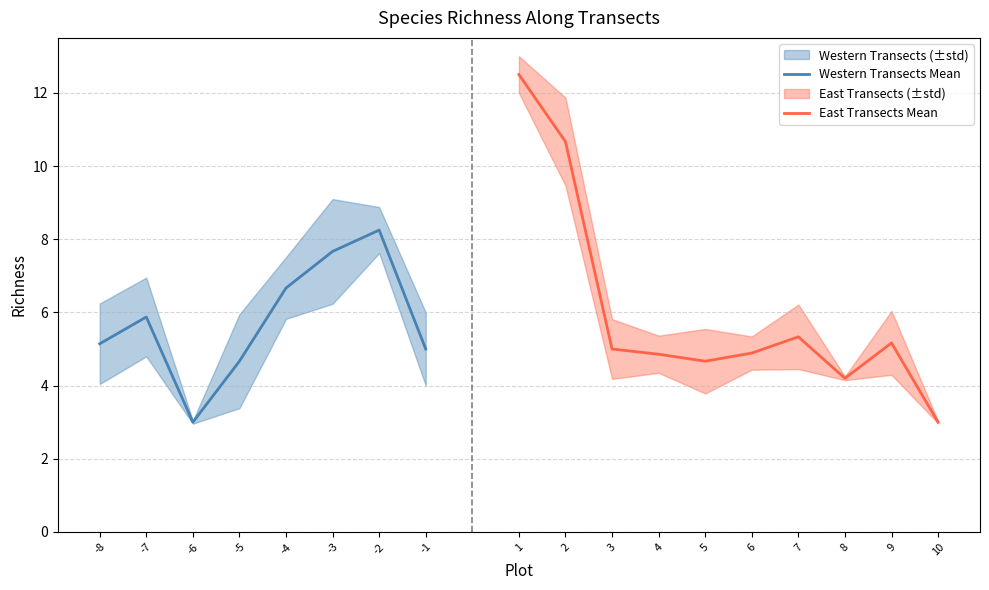

Does the chart have visible grid lines?

Yes